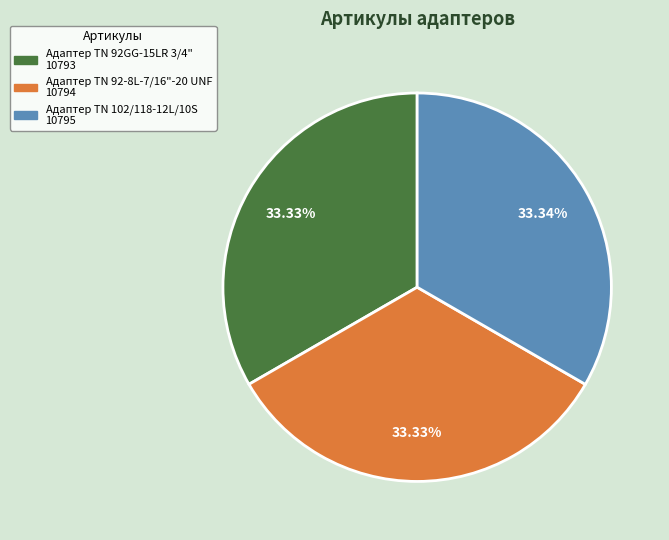

To the nearest percent, what portion does Адаптер TN 92-8L-7/16"-20 UNF represent?

33%